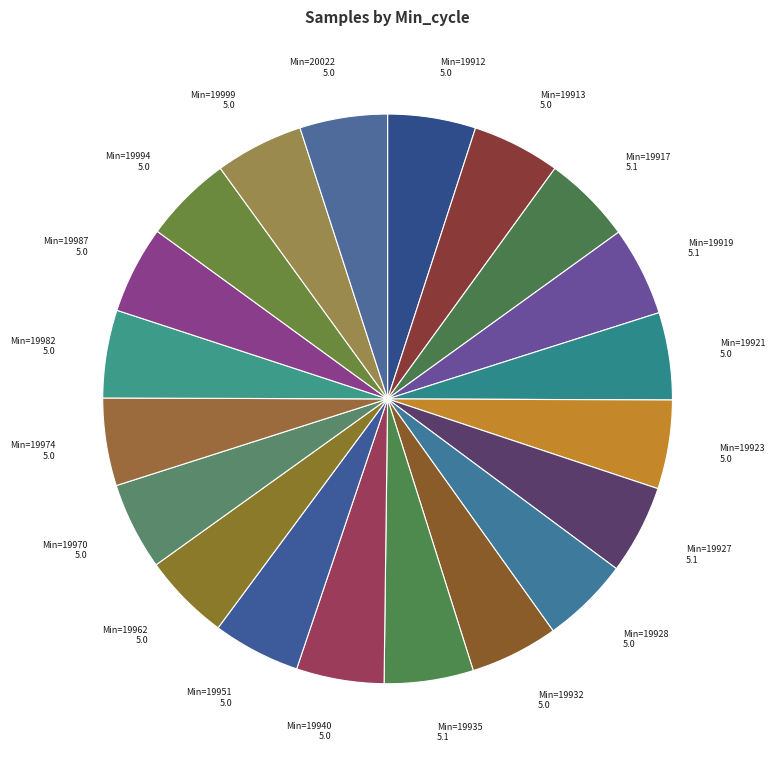

Rank the categories by value from lowest to highest.

19921, 19962, 19974, 19940, 19951, 19987, 19970, 20022, 19928, 19982, 19912, 19913, 19994, 19932, 19999, 19923, 19919, 19917, 19927, 19935